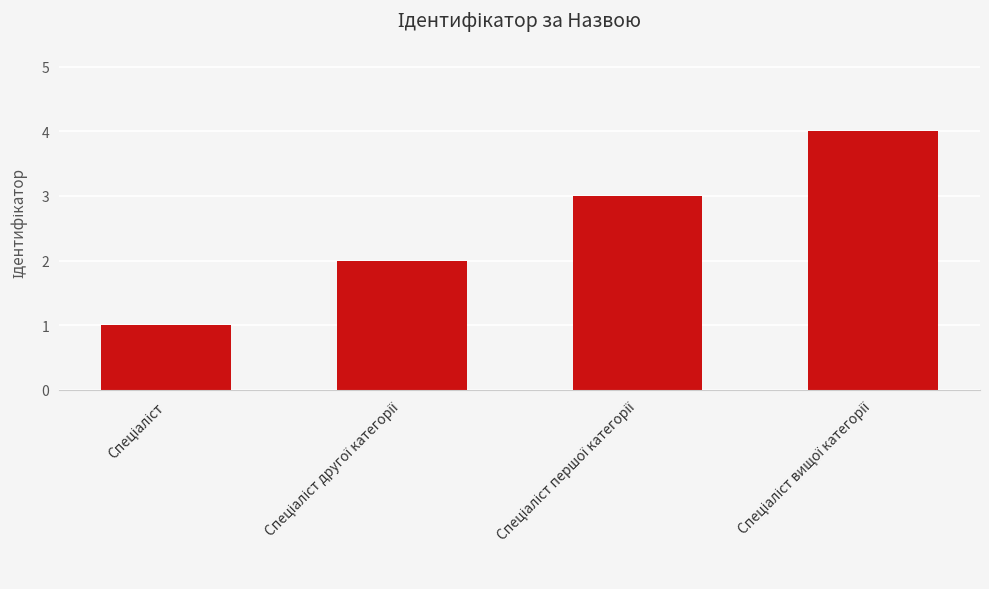

What is the sum of all values?

10